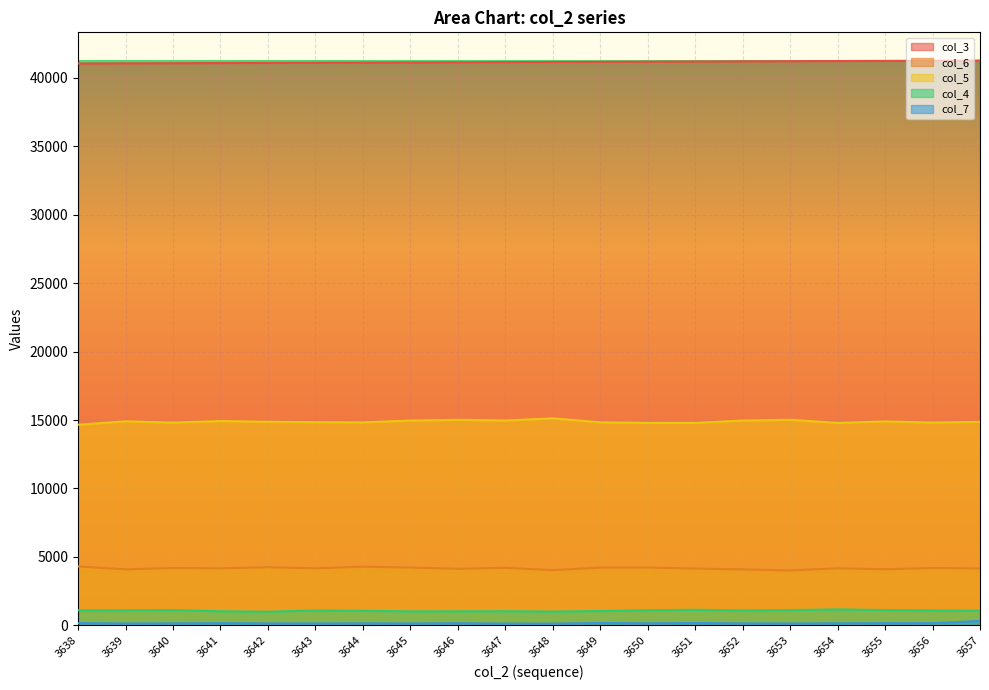

How many data points in col_7 are less than 145?

10